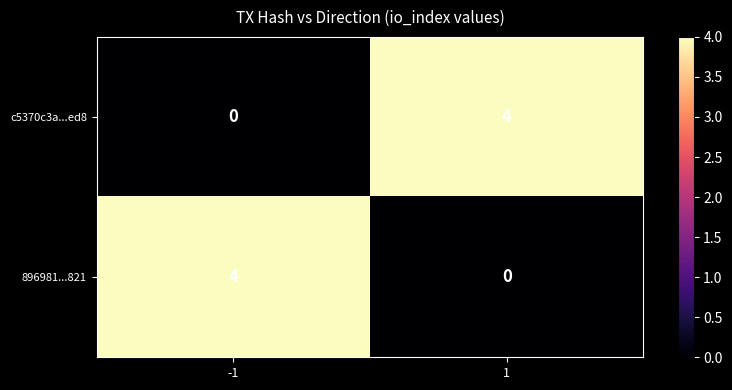

Reading right to left, extract all data points from this chart.

c5370c3a...ed8: 1=4	-1=0
896981...821: 1=0	-1=4